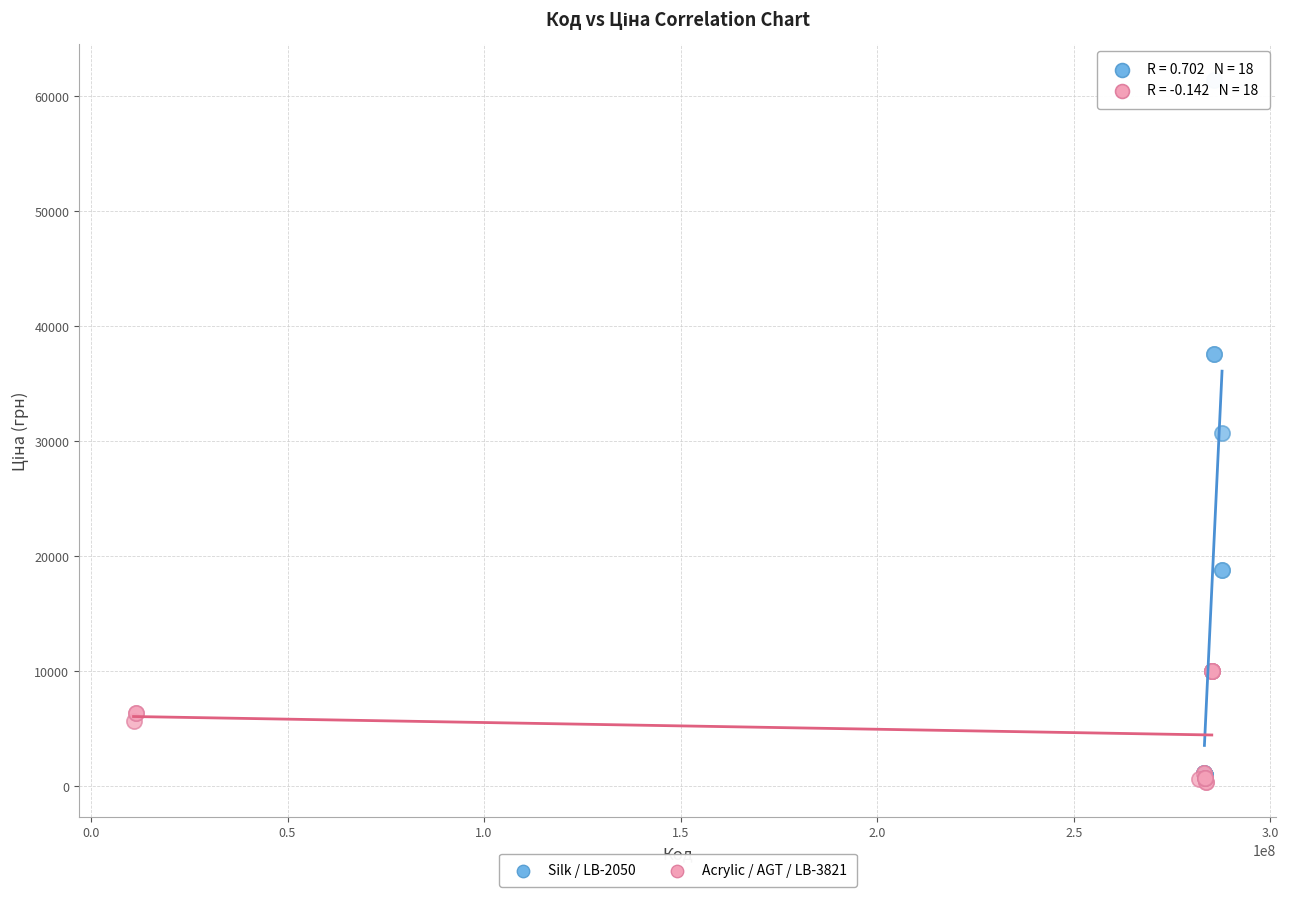

Which series has the widest spread of Y values?

Silk / LB-2050